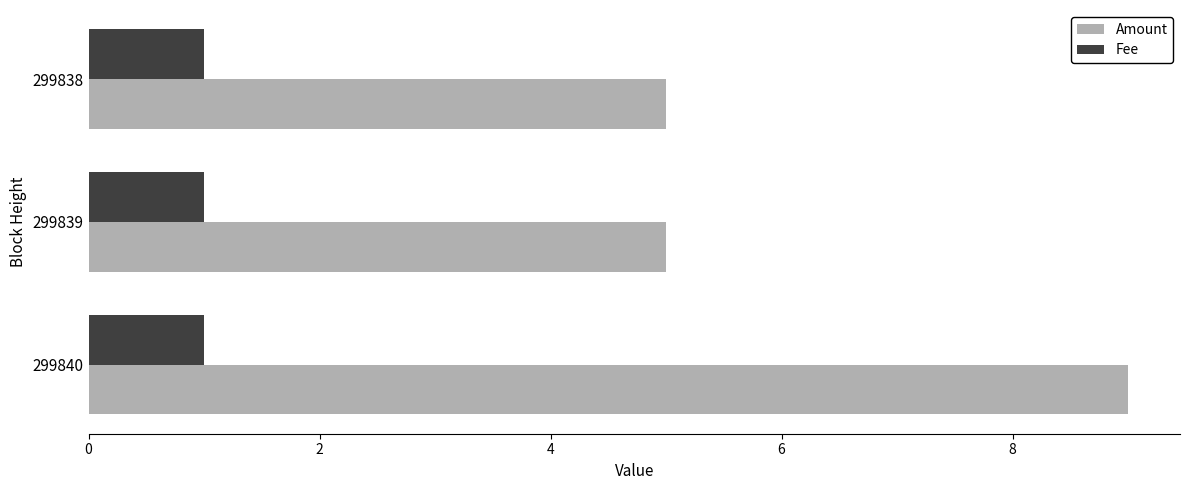

List the series in order of their peak value, highest first.

Amount, Fee